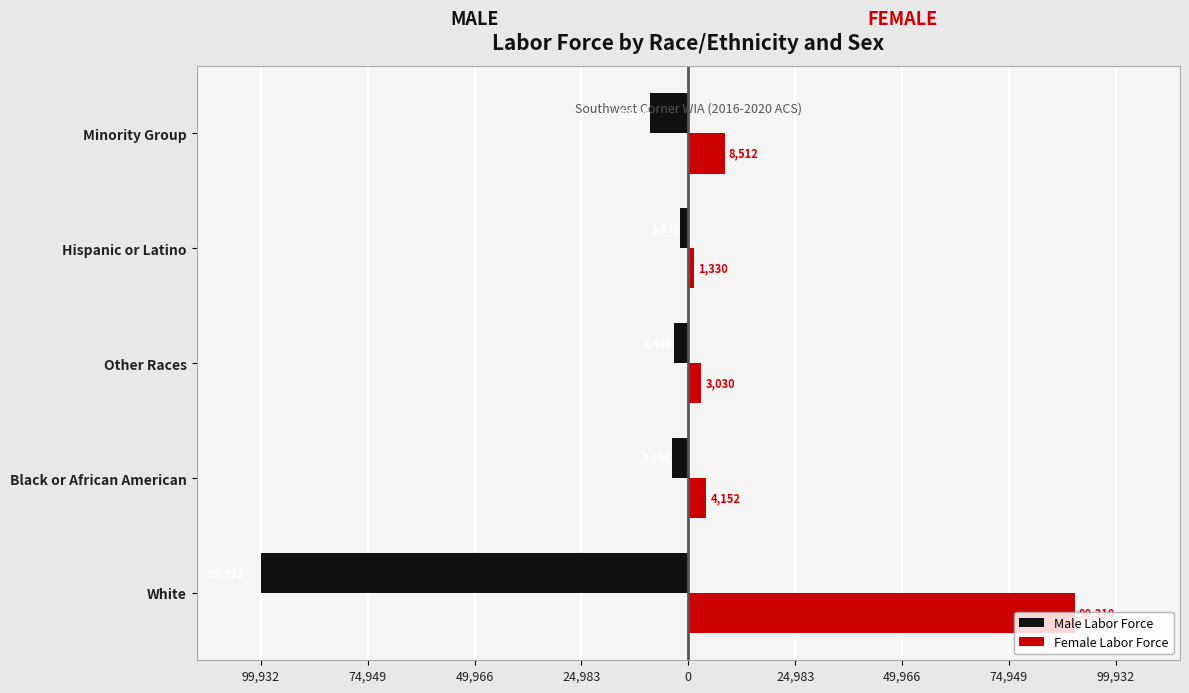

What are all the series names shown in the legend?

Male Labor Force, Female Labor Force